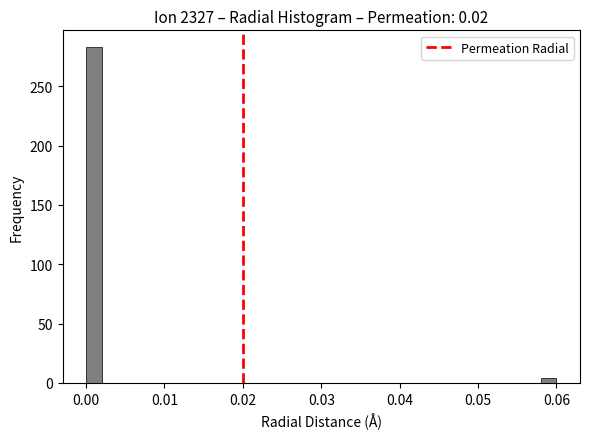

Around what value on the x-axis is the tallest bar? Give the approximate position of its centre, as read against the axis.

0.001